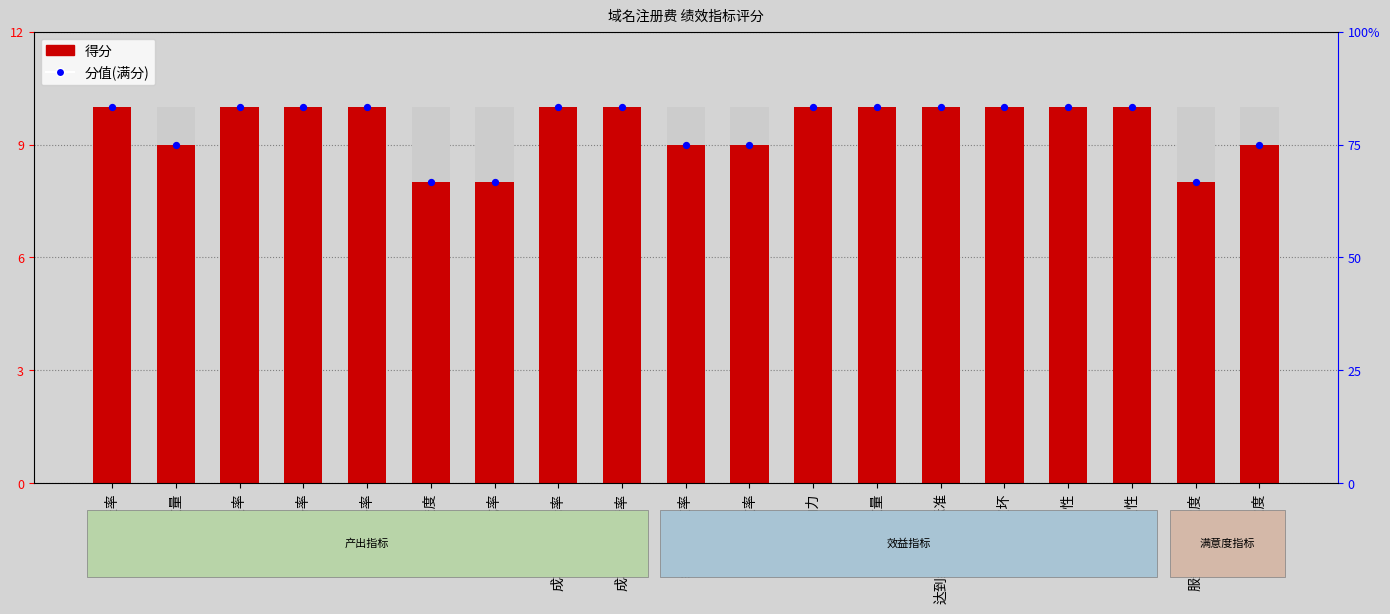

At which category is the sum across all series the highest?

覆盖率